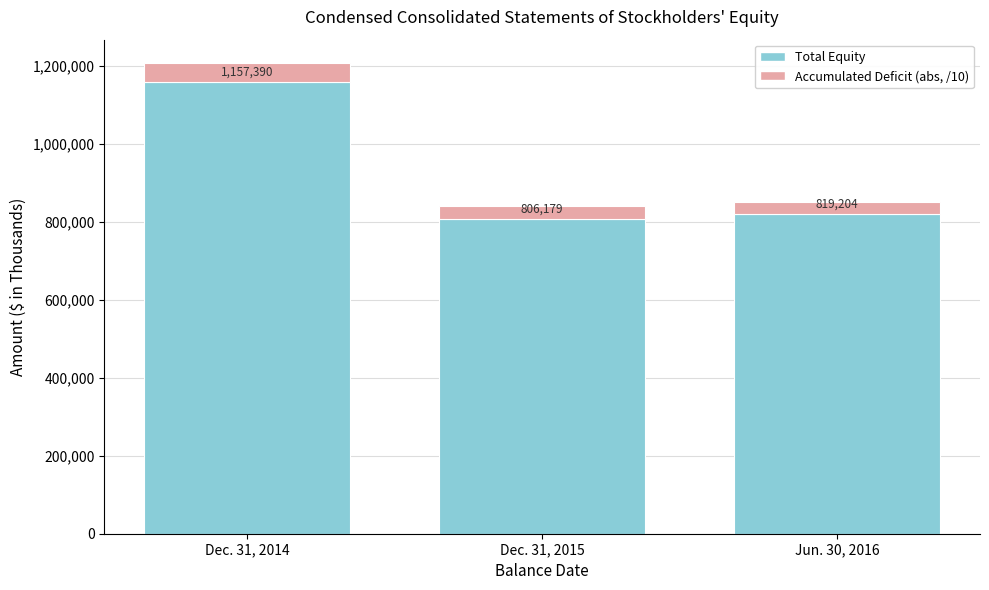

What is the sum of the Total Equity values at Jun. 30, 2016 and Dec. 31, 2015?

1625383.0